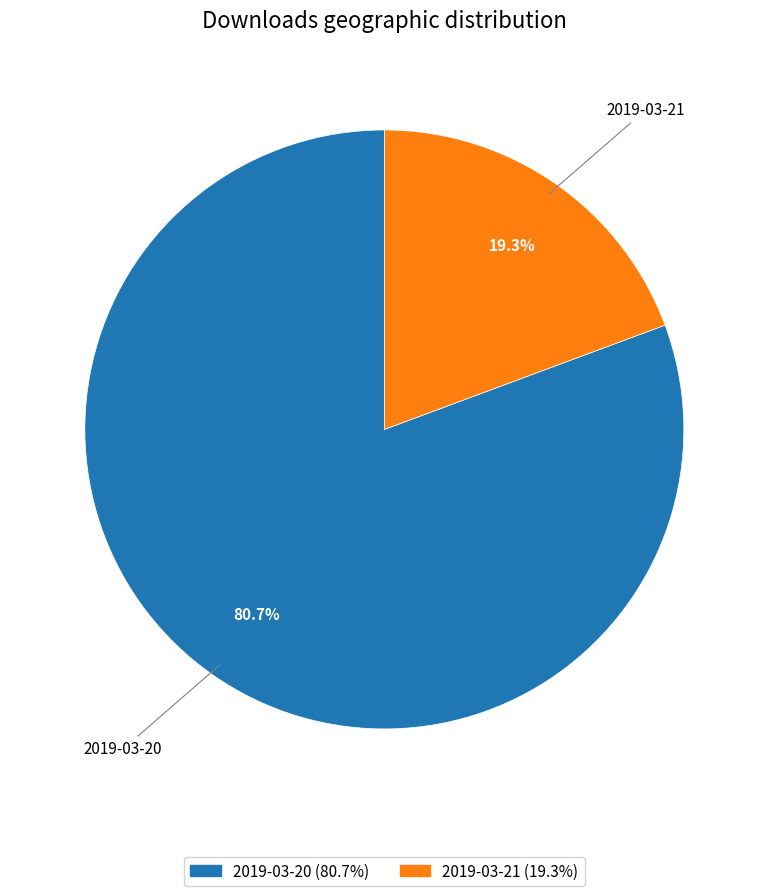

What percentage is the 2019-03-21 slice, to the nearest percent?

19%